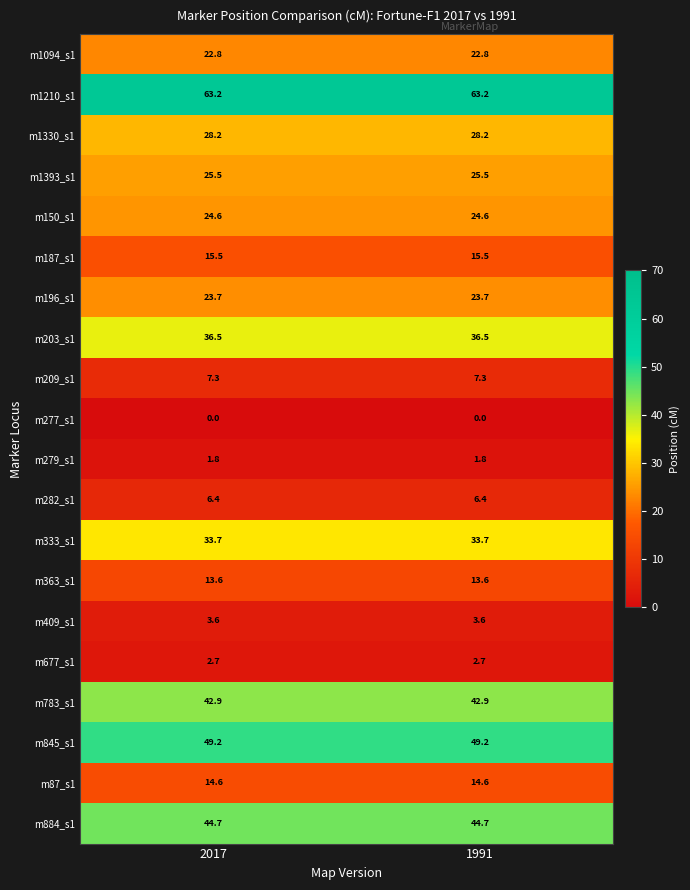

What is the sum of the m884_s1 values at 1991 and 2017?

89.4